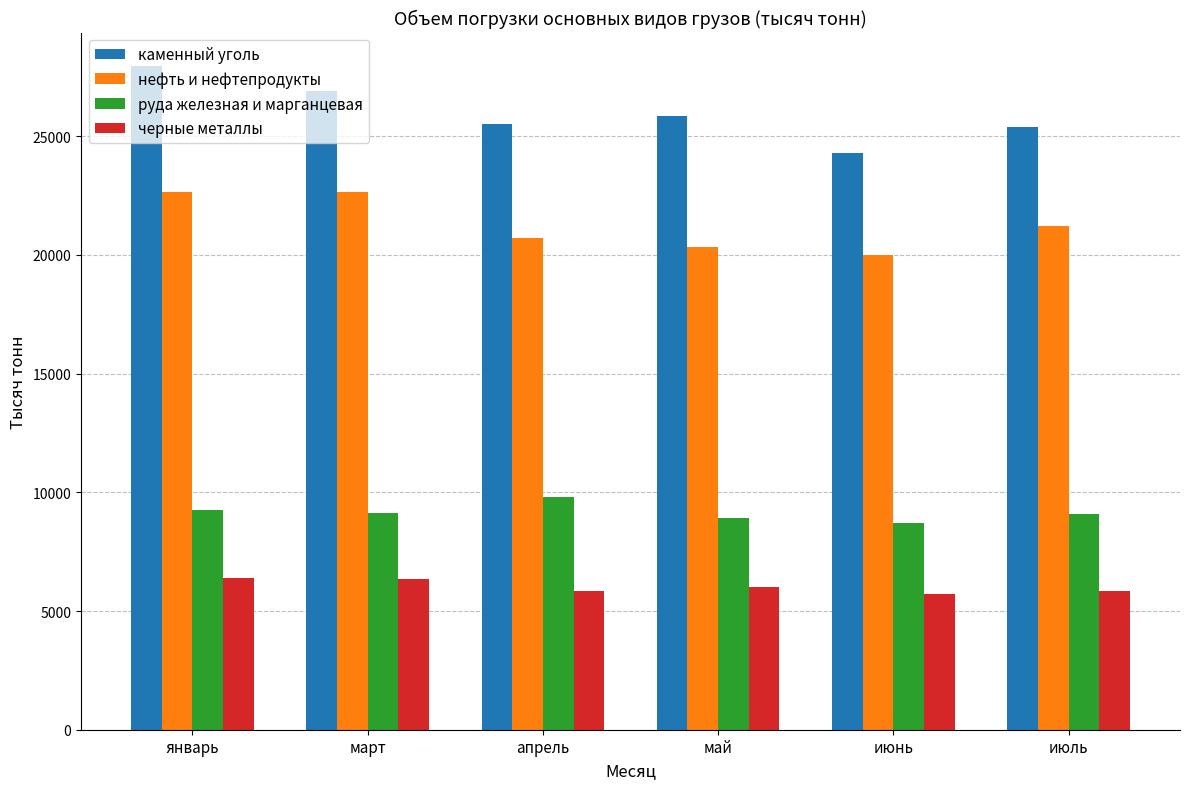

What is the approximate value of руда железная и марганцевая at март?

9117.0